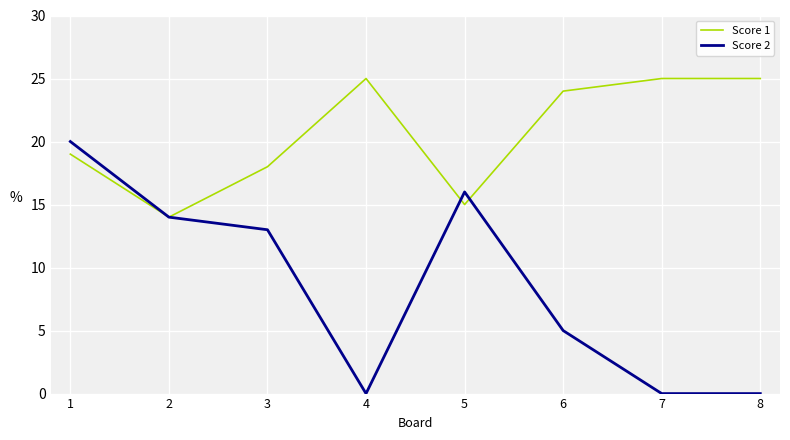

What is the difference between the Score 1 values at 5 and 7?

10